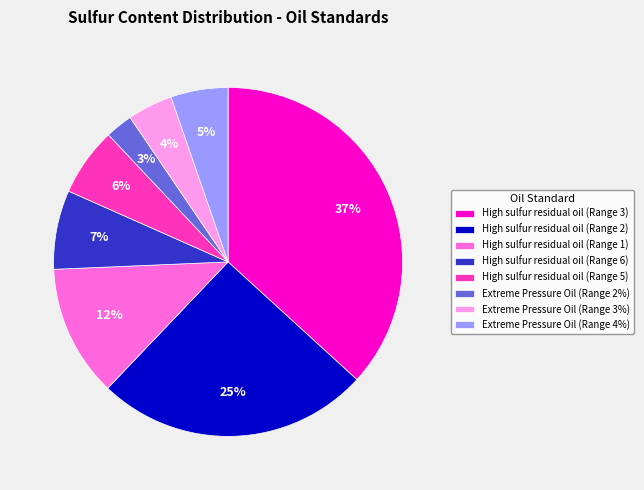

Combined, do High sulfur residual oil (Range 5) and High sulfur residual oil (Range 3) account for over 50%?

No